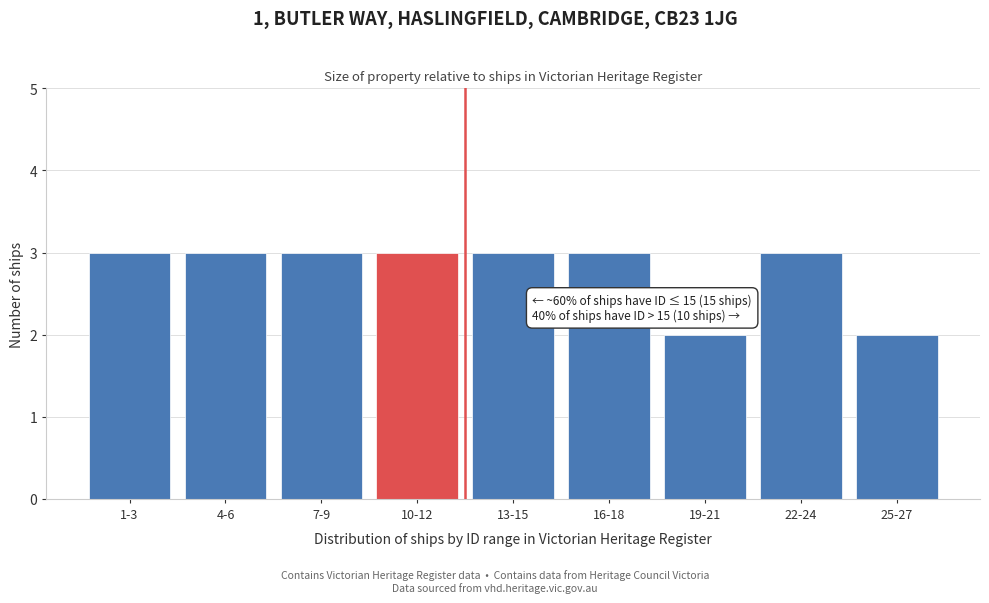

Reading left to right, transcribe all the data shown in this chart.

1-3=3	4-6=3	7-9=3	10-12=3	13-15=3	16-18=3	19-21=2	22-24=3	25-27=2